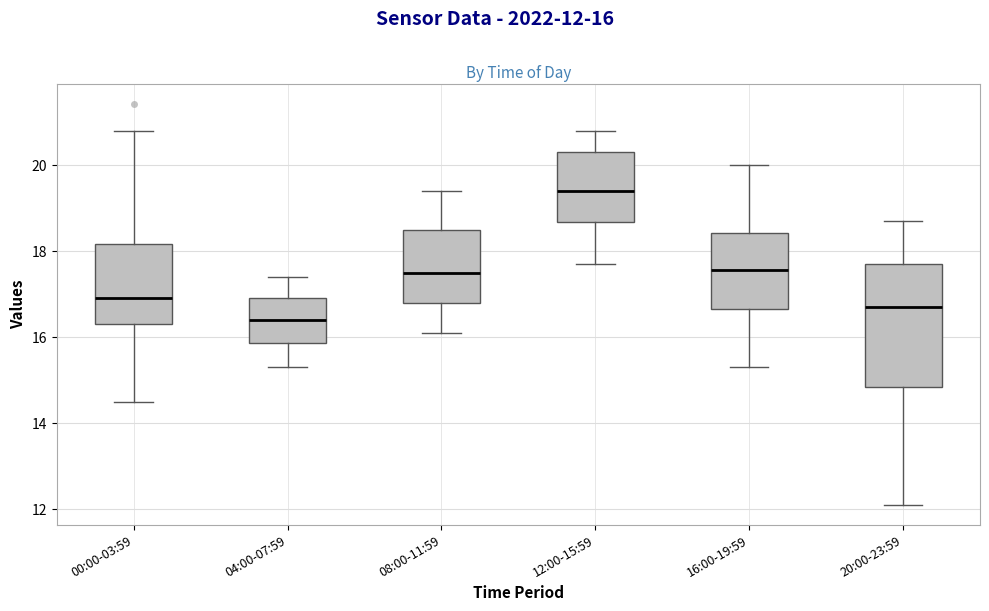

Where is the lower edge of the box for 16:00-19:59 on the y-axis? The values are not printed on the chart, so give them approximately, as read against the axis.

16.6